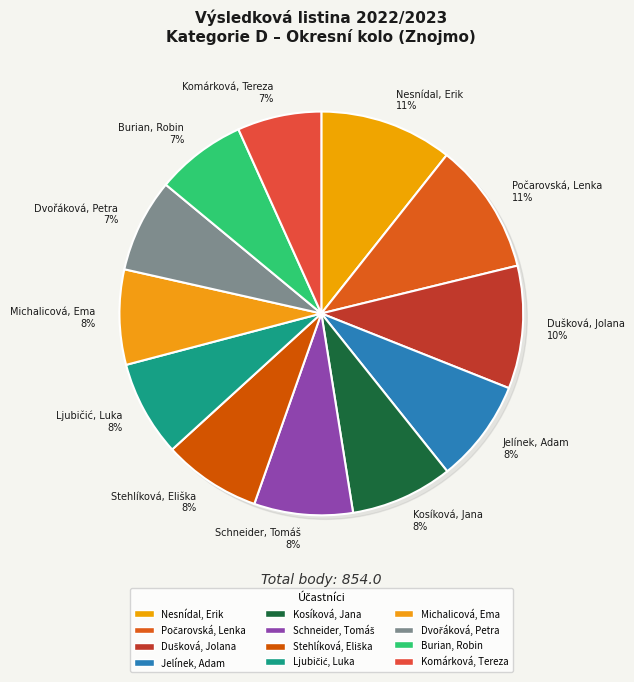

Is it true that Kosíková, Jana is 2% of the pie?

False